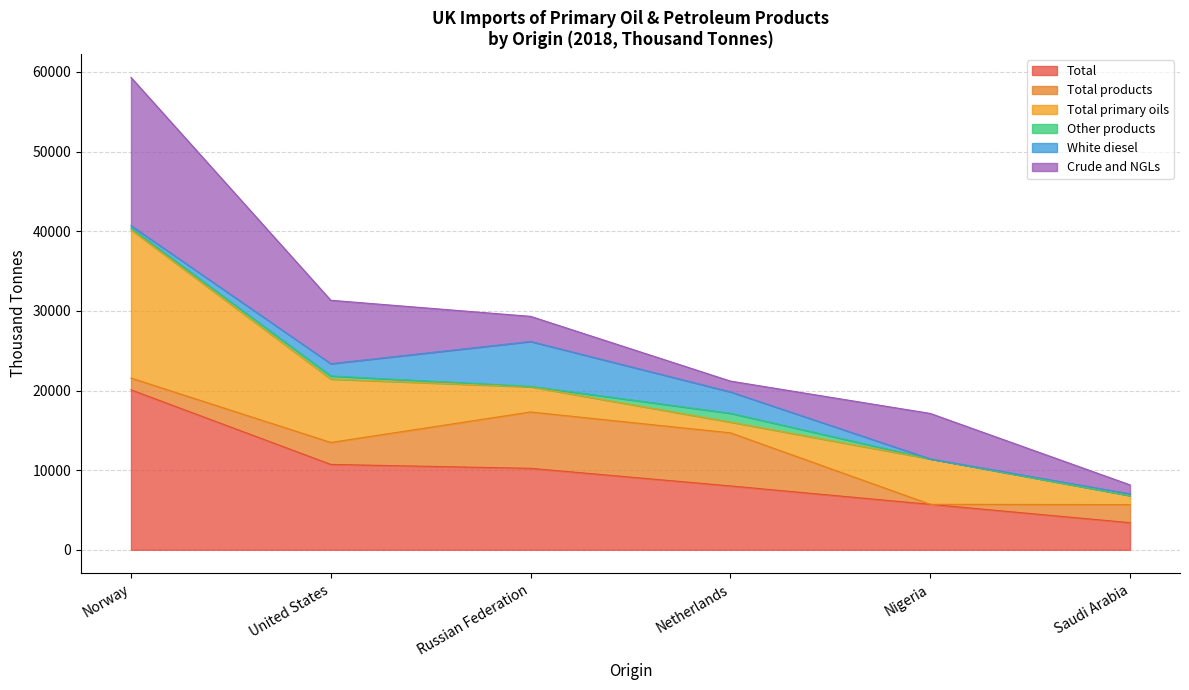

What is the label of the 3rd point from the left?

Russian Federation